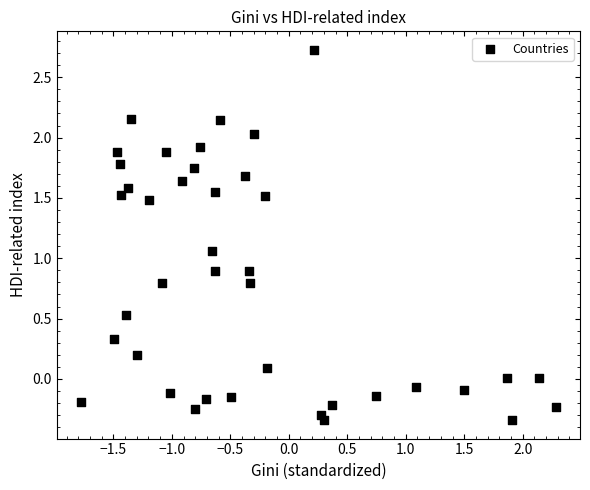

What is the range of X values (max minus min)?

4.1